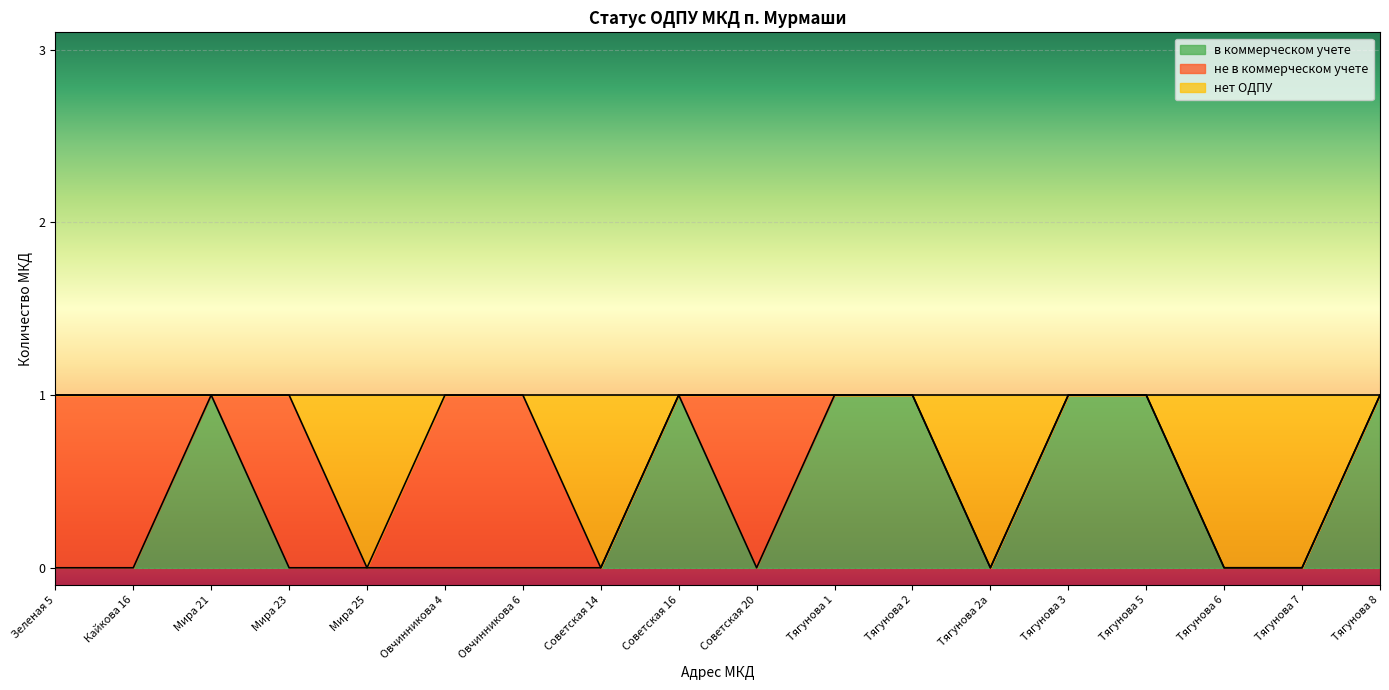

The в коммерческом учете series shows 0 at Тягунова 2. True or false?

False